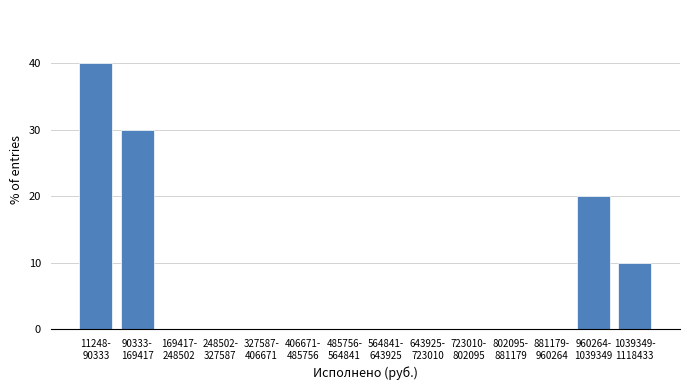

What is the sum of all values?

100